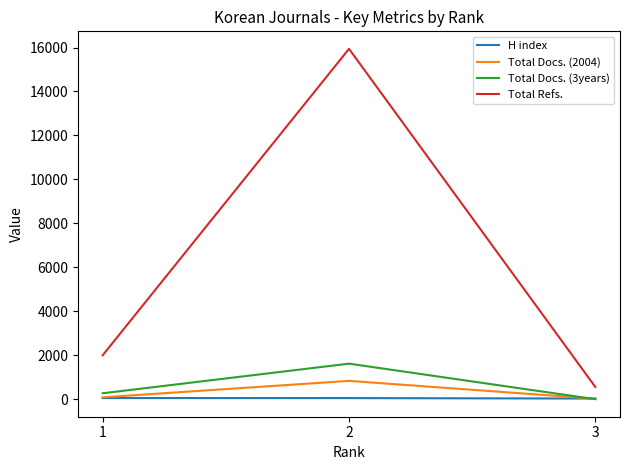

At how many categories does at least one series exceed 4268?

1